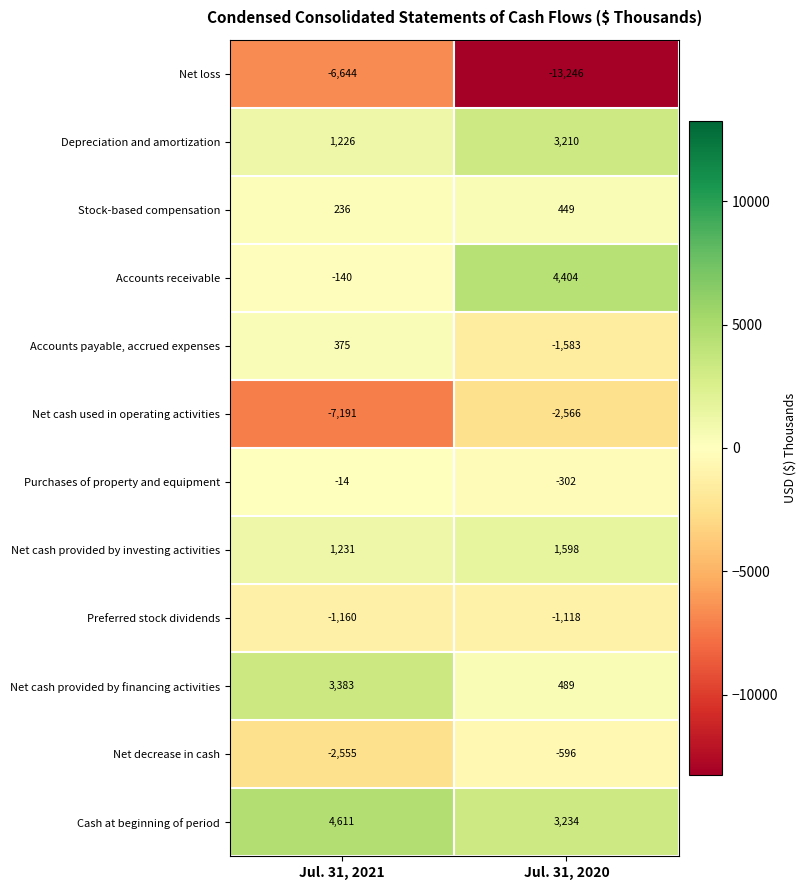

At Jul. 31, 2021, list the series in order from smallest to largest.

Net cash used in operating activities, Net loss, Net decrease in cash, Preferred stock dividends, Accounts receivable, Purchases of property and equipment, Stock-based compensation, Accounts payable, accrued expenses, Depreciation and amortization, Net cash provided by investing activities, Net cash provided by financing activities, Cash at beginning of period